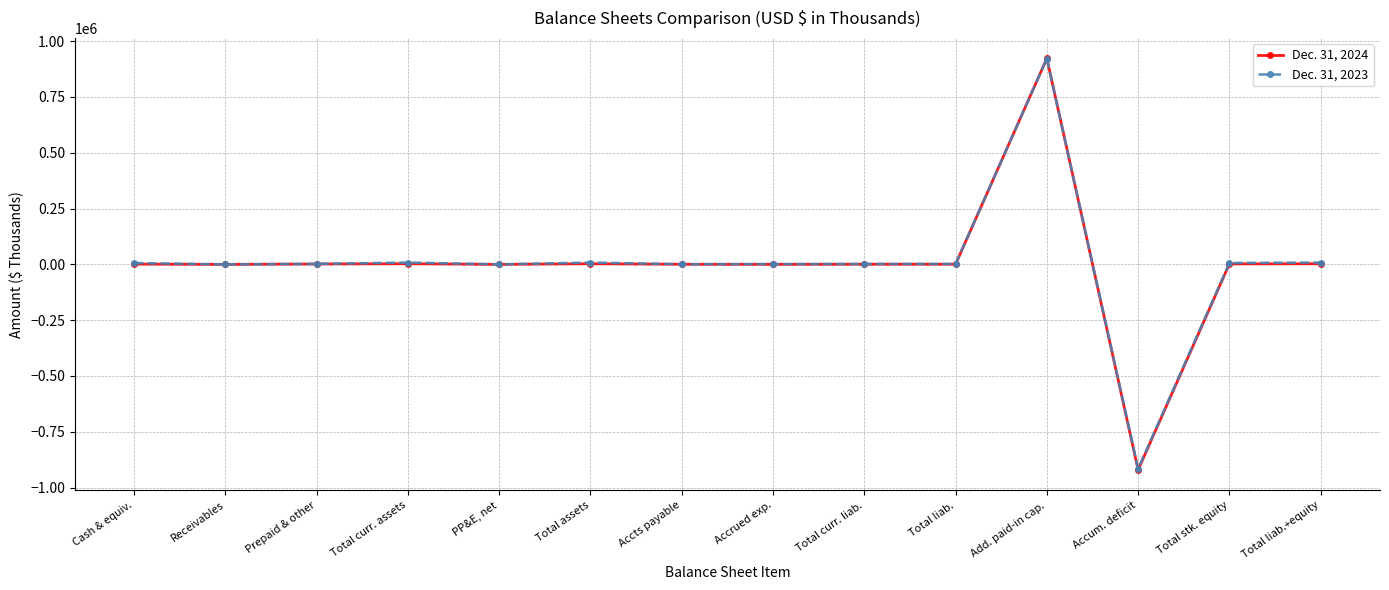

Rank the series by their average value, from highest to lowest.

Dec. 31, 2023, Dec. 31, 2024